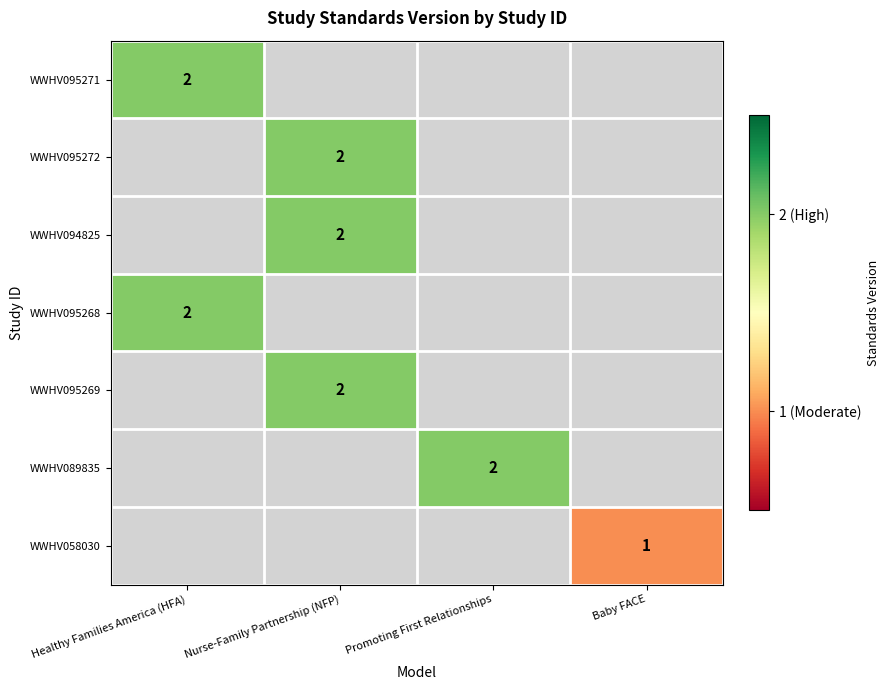

How many values in WWHV095272 are above zero?

1